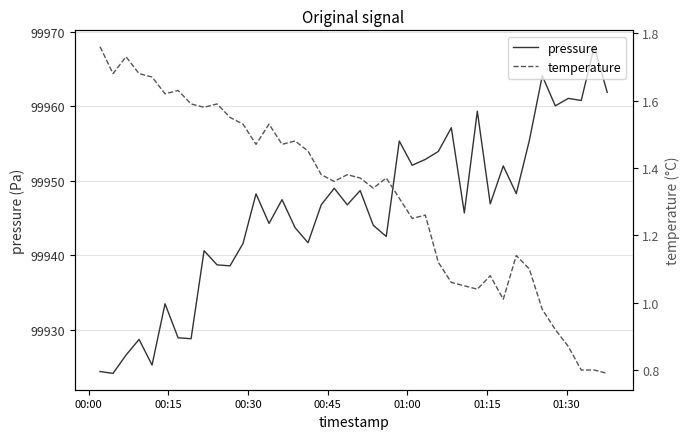

The value of pressure at 11 is 141019.3. True or false?

False